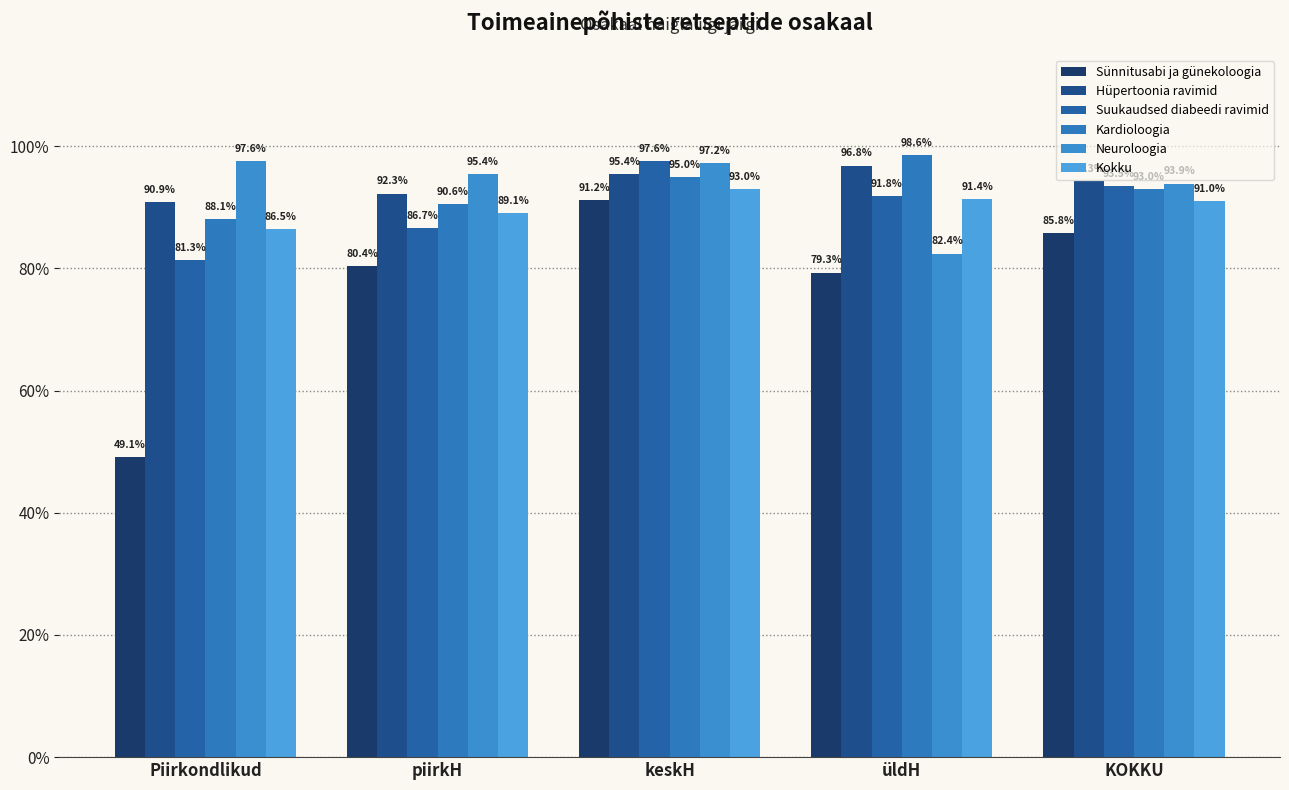

The Kokku series shows 1.5 at keskH. True or false?

False